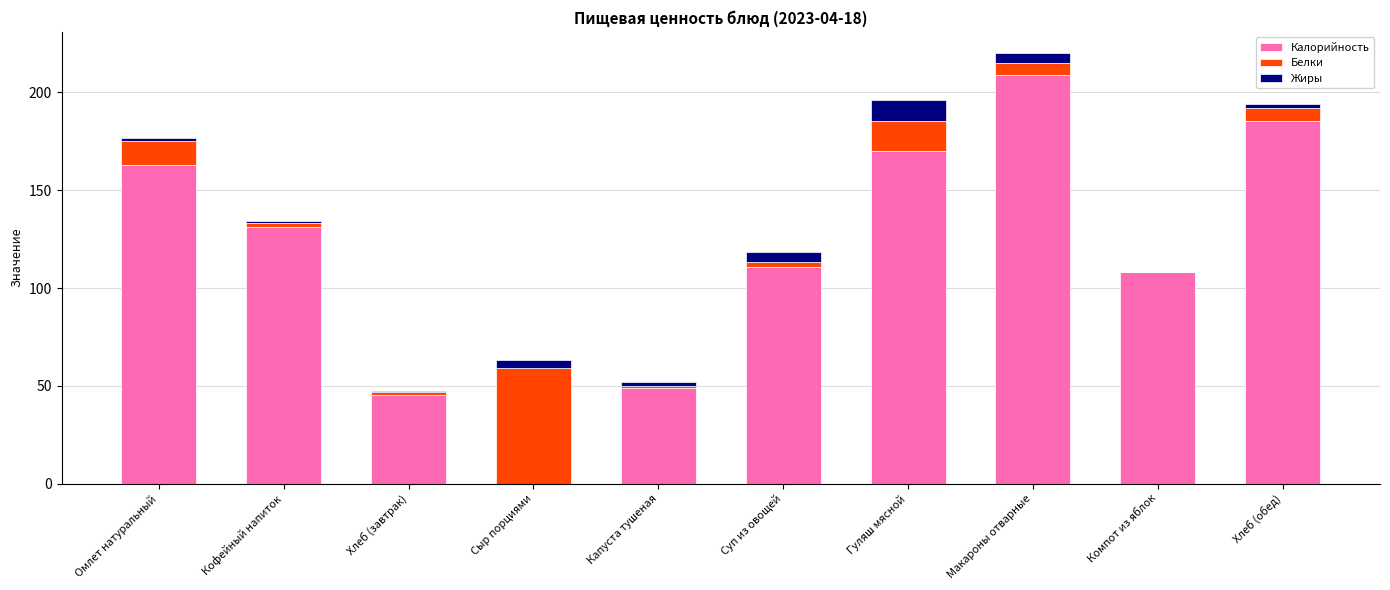

Are the bars horizontal?

No